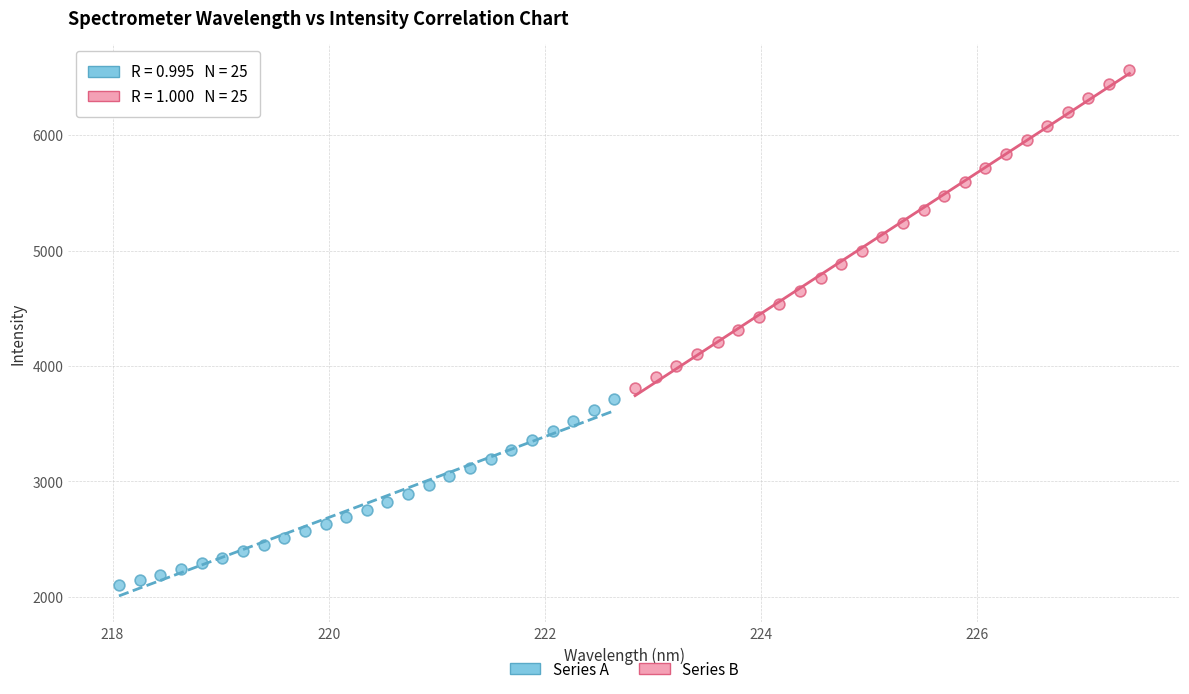

Which series contains the lowest Y value?

Series A